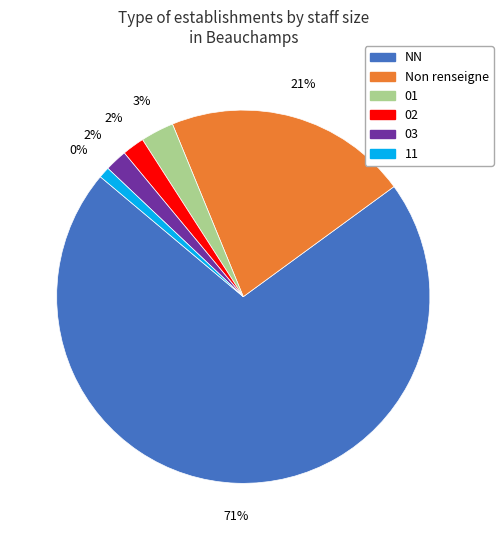

Approximately how many times larger is the value at 01 compared to 03?

1.5